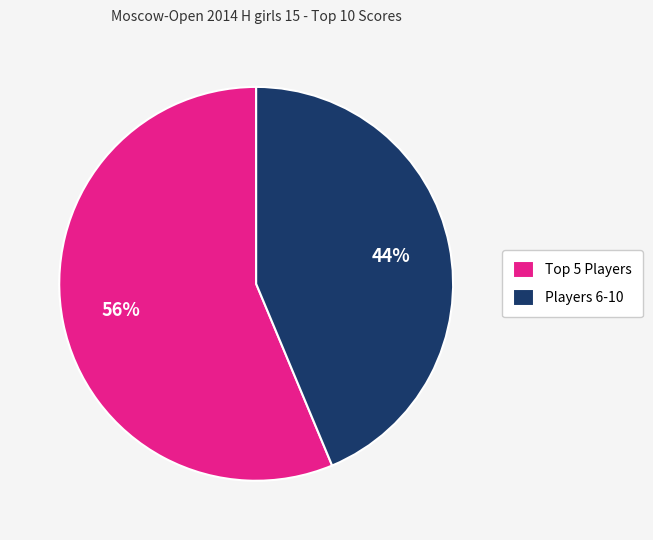

Rank the categories by value from lowest to highest.

Players 6-10, Top 5 Players